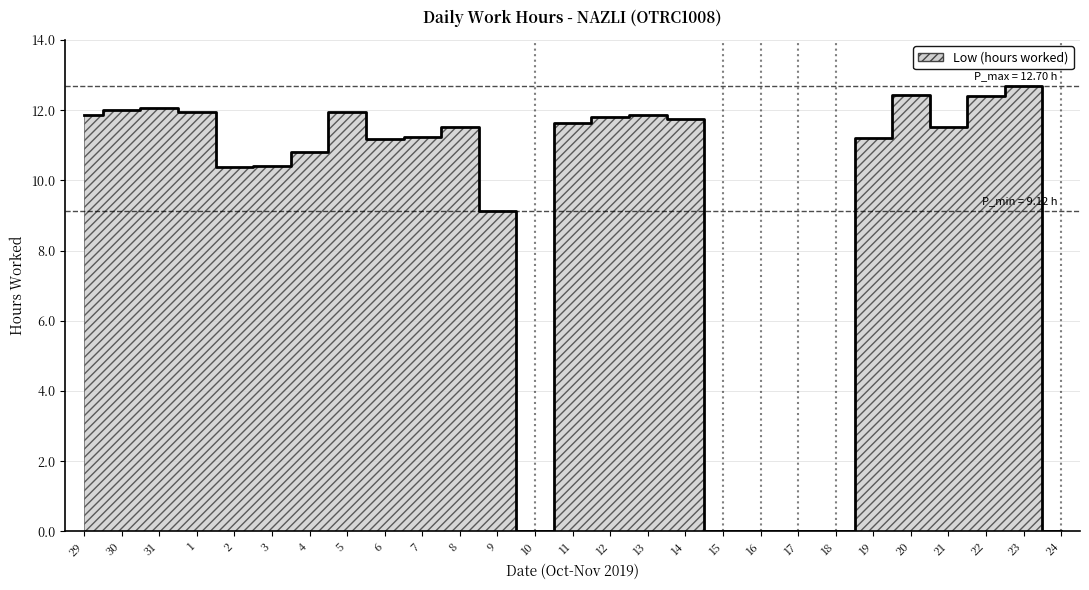

List the labels in order of value, largest first.

23, 20, 22, 31, 30, 1, 5, 29, 13, 12, 14, 11, 8, 21, 7, 19, 6, 4, 3, 2, 9, 10, 15, 16, 17, 18, 24